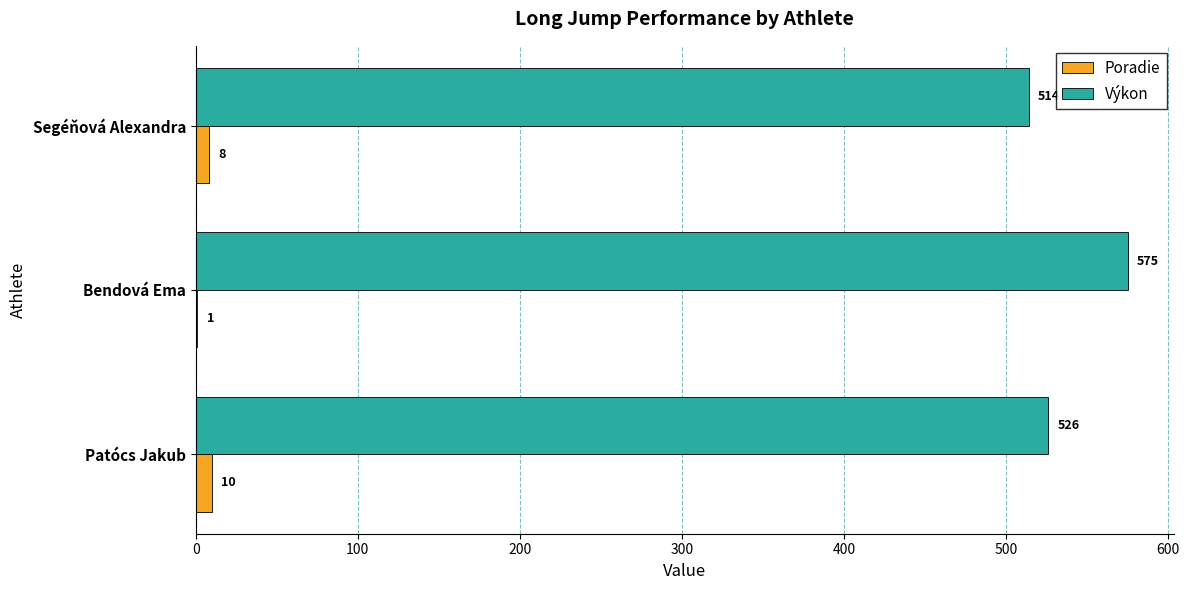

Which series has the largest total across all categories?

Výkon